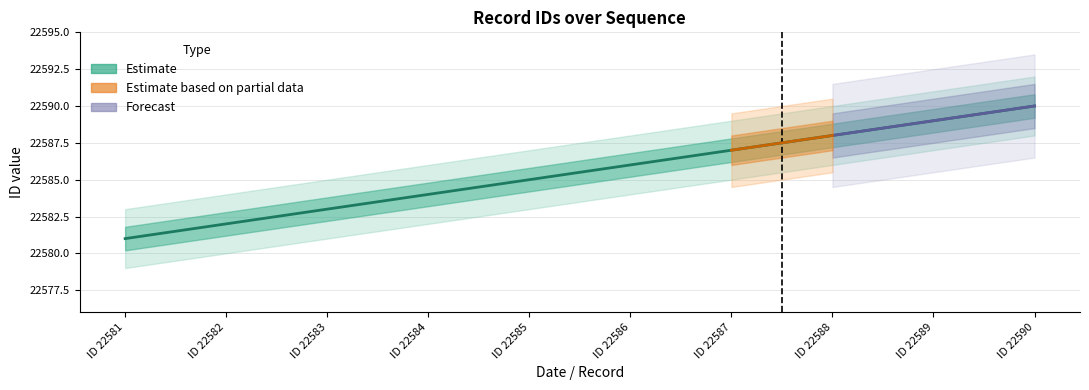

Between ID 22582 and ID 22585, which is larger?

ID 22585